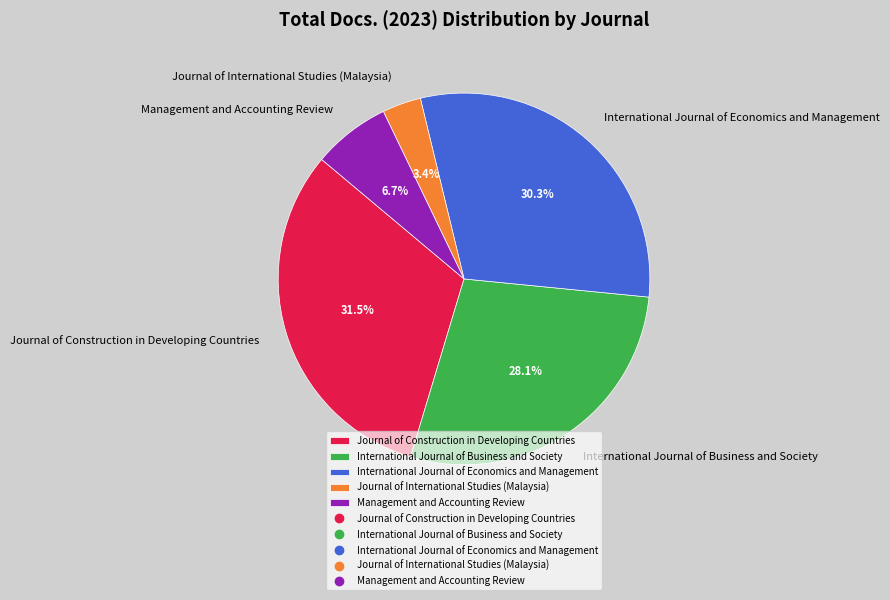

Count the number of slices in the pie.

5